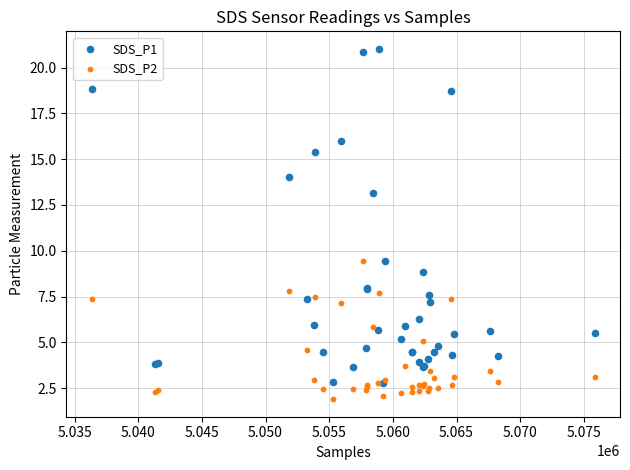

Which series contains the highest Y value?

SDS_P1